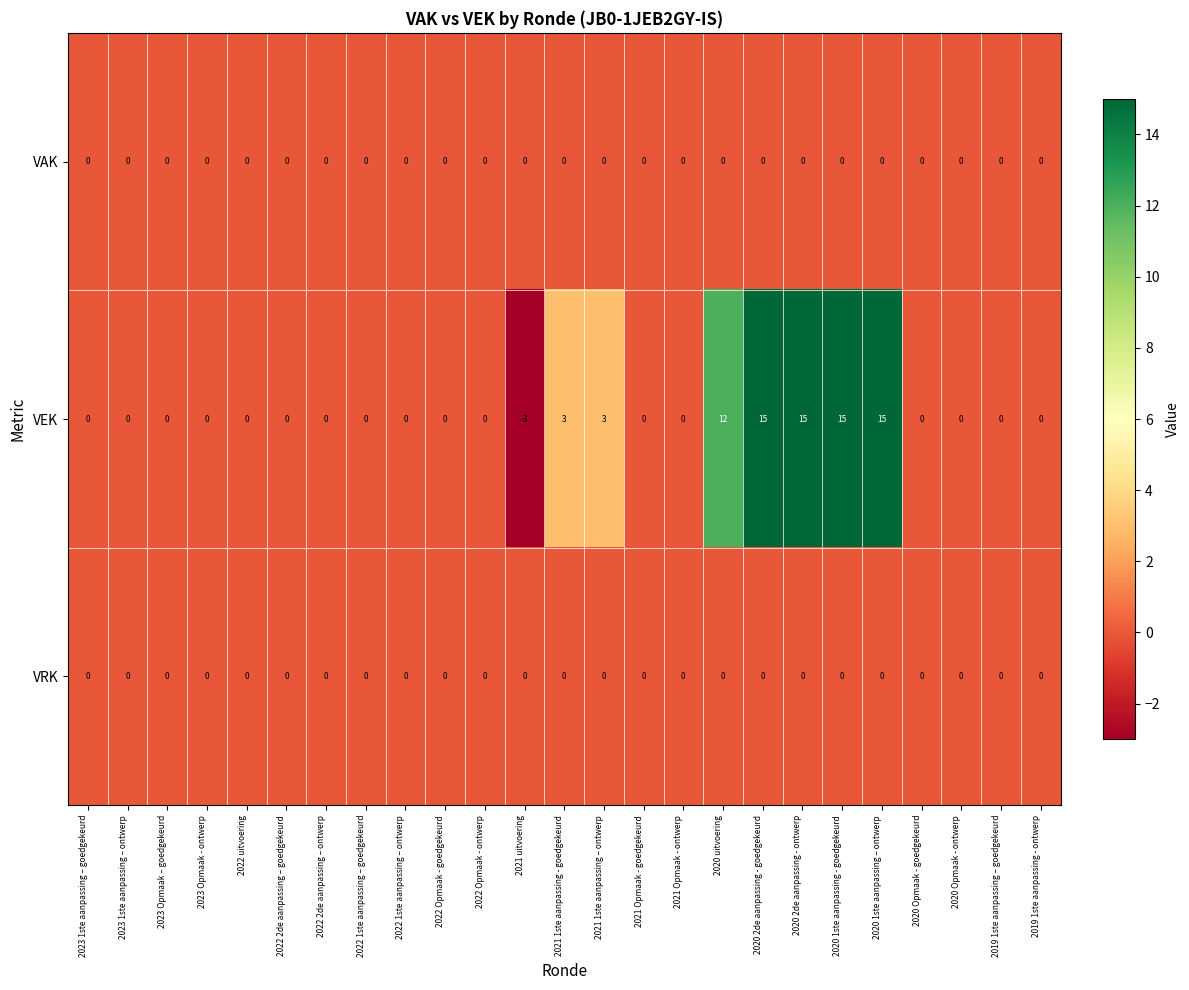

Which label corresponds to the smallest value in the chart?

2021 uitvoering